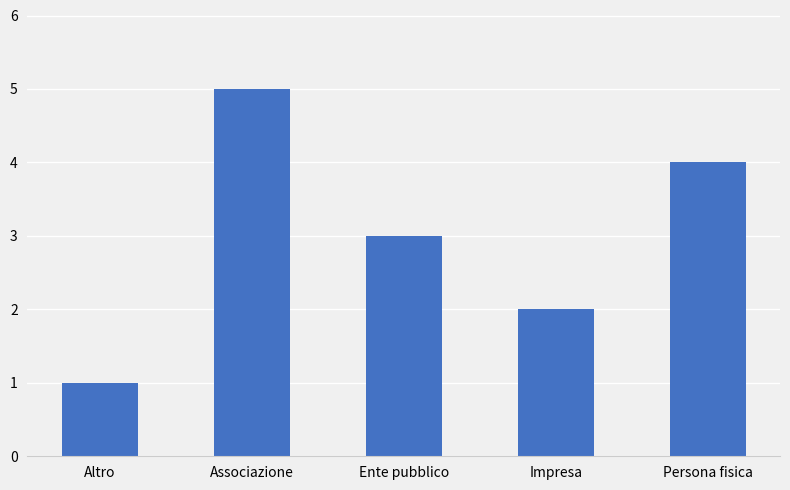

How many data points are less than 3?

2